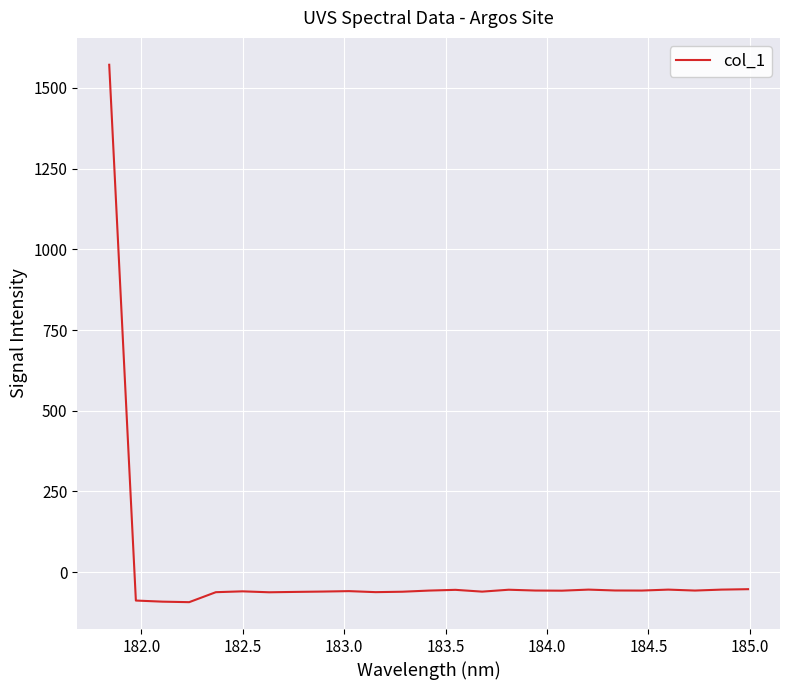

What is the difference between the maximum and minimum values?

1664.6